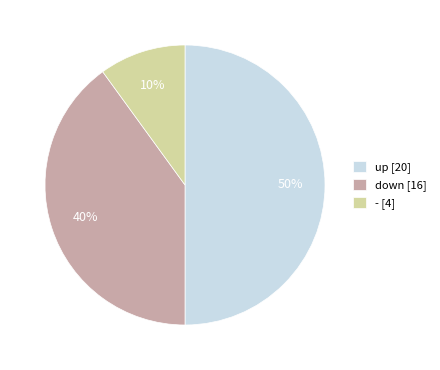

Count the number of slices in the pie.

3